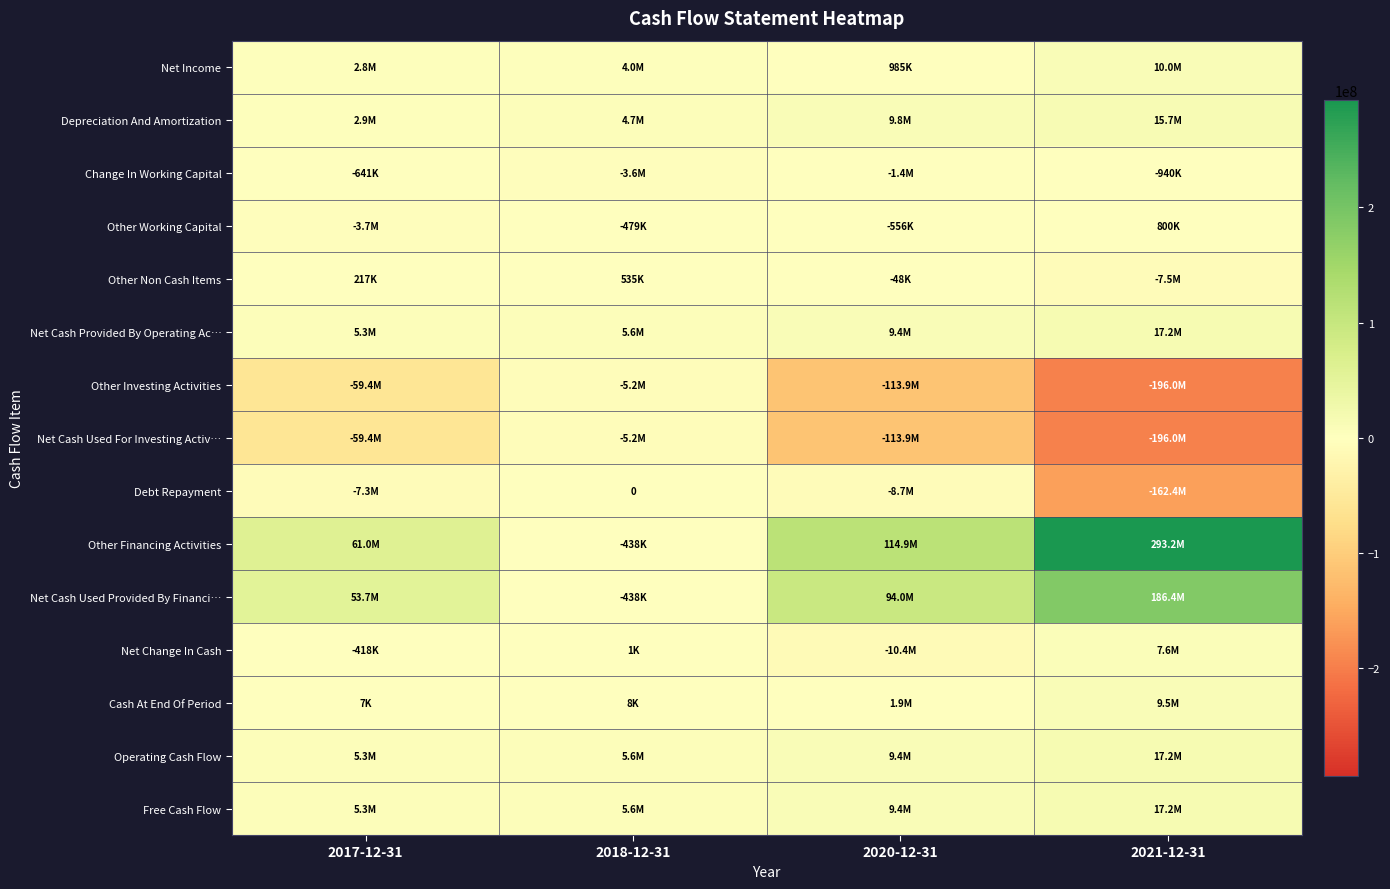

Between 2020-12-31 and 2021-12-31, which series saw the biggest shift?

Other Financing Activities